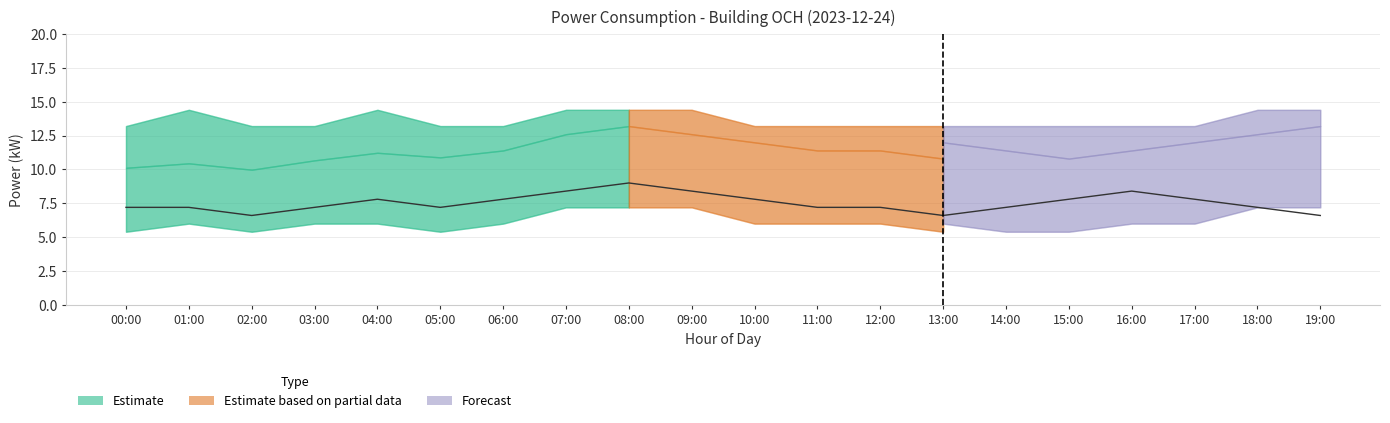

How many data points are less than 7?

3